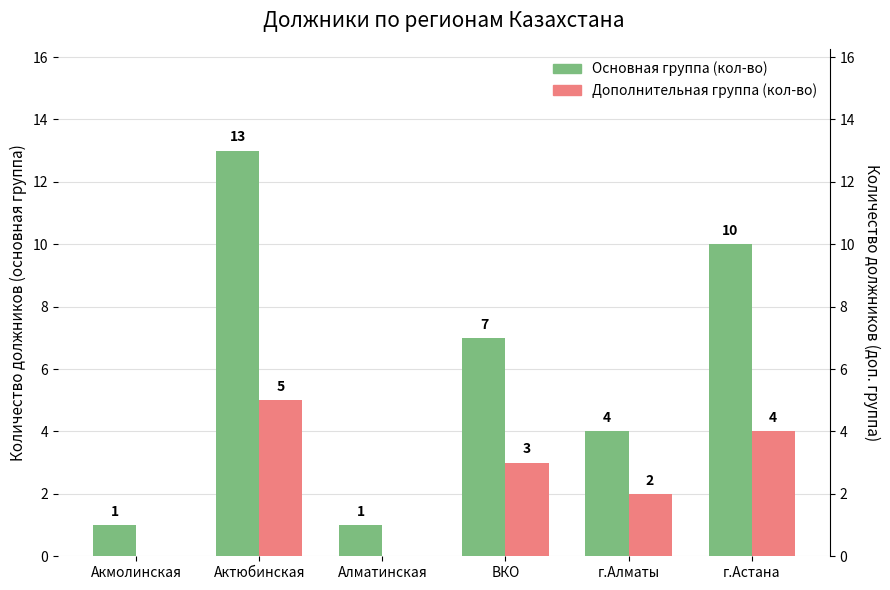

List the labels in order of Основная группа (кол-во) value, largest first.

Актюбинская, г.Астана, ВКО, г.Алматы, Акмолинская, Алматинская